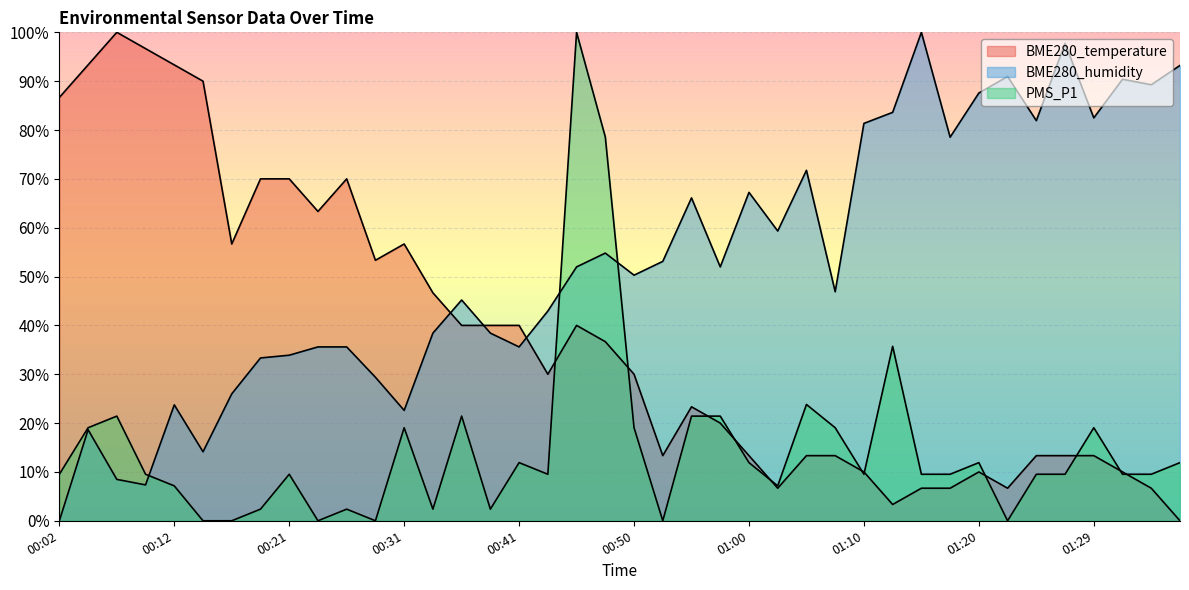

Reading left to right, extract all data points from this chart.

BME280_temperature: 00:02=86.7	00:04=93.3	00:07=100.0	00:09=96.7	00:12=93.3	00:14=90.0	00:16=56.7	00:19=70.0	00:21=70.0	00:24=63.3	00:26=70.0	00:28=53.3	00:31=56.7	00:33=46.7	00:36=40.0	00:38=40.0	00:41=40.0	00:43=30.0	00:45=40.0	00:48=36.7	00:50=30.0	00:53=13.3	00:55=23.3	00:58=20.0	01:00=13.3	01:02=6.7	01:05=13.3	01:07=13.3	01:10=10.0	01:12=3.3	01:15=6.7	01:17=6.7	01:20=10.0	01:22=6.7	01:25=13.3	01:27=13.3	01:29=13.3	01:32=10.0	01:34=6.7	01:37=0.0
BME280_humidity: 00:02=0.0	00:04=18.6	00:07=8.5	00:09=7.3	00:12=23.7	00:14=14.1	00:16=26.0	00:19=33.3	00:21=33.9	00:24=35.6	00:26=35.6	00:28=29.4	00:31=22.6	00:33=38.4	00:36=45.2	00:38=38.4	00:41=35.6	00:43=42.9	00:45=52.0	00:48=54.8	00:50=50.3	00:53=53.1	00:55=66.1	00:58=52.0	01:00=67.2	01:02=59.3	01:05=71.8	01:07=46.9	01:10=81.4	01:12=83.6	01:15=100.0	01:17=78.5	01:20=87.6	01:22=91.0	01:25=81.9	01:27=97.7	01:29=82.5	01:32=90.4	01:34=89.3	01:37=93.2
PMS_P1: 00:02=9.5	00:04=19.0	00:07=21.4	00:09=9.5	00:12=7.1	00:14=0.0	00:16=0.0	00:19=2.4	00:21=9.5	00:24=0.0	00:26=2.4	00:28=0.0	00:31=19.0	00:33=2.4	00:36=21.4	00:38=2.4	00:41=11.9	00:43=9.5	00:45=100.0	00:48=78.6	00:50=19.0	00:53=0.0	00:55=21.4	00:58=21.4	01:00=11.9	01:02=7.1	01:05=23.8	01:07=19.0	01:10=9.5	01:12=35.7	01:15=9.5	01:17=9.5	01:20=11.9	01:22=0.0	01:25=9.5	01:27=9.5	01:29=19.0	01:32=9.5	01:34=9.5	01:37=11.9